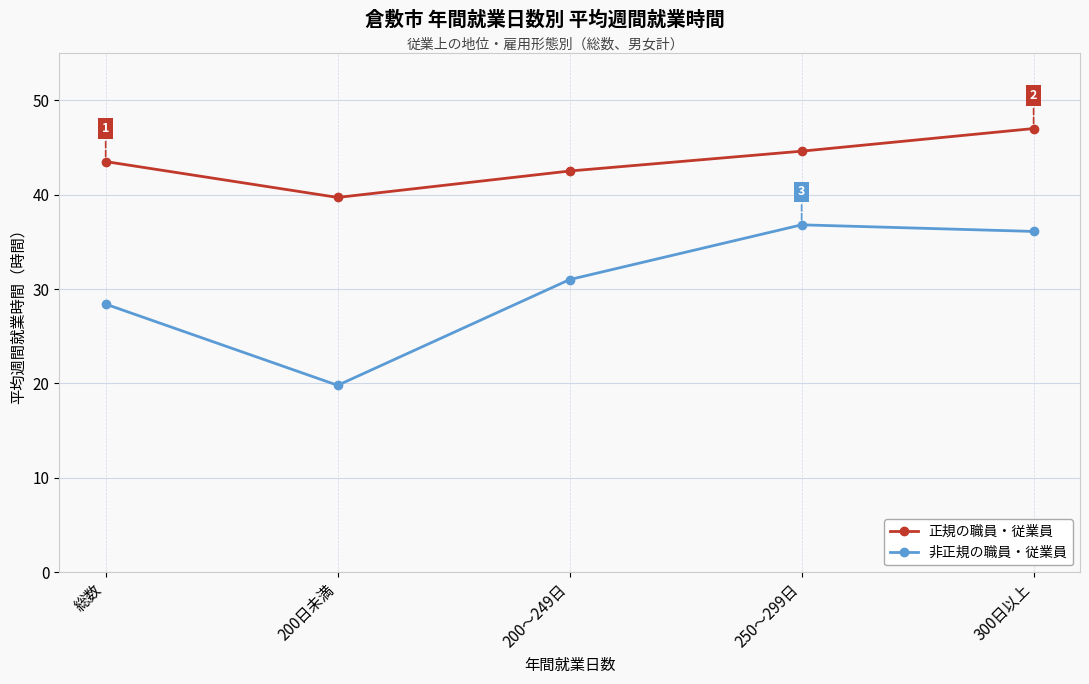

True or false: 非正規の職員・従業員 and 正規の職員・従業員 cross at least once.

False